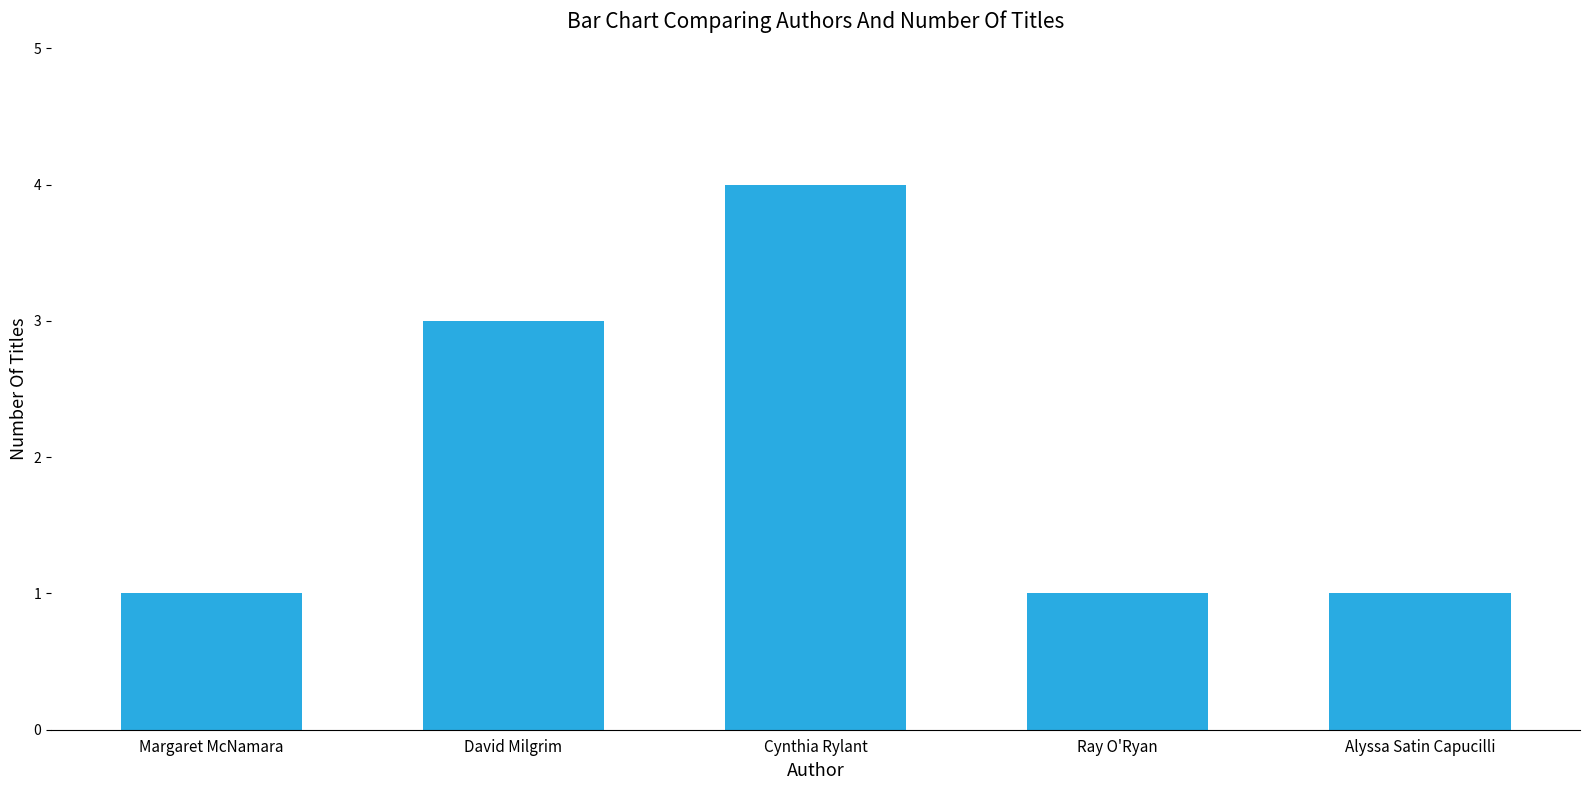

How many categories are shown in the chart?

5